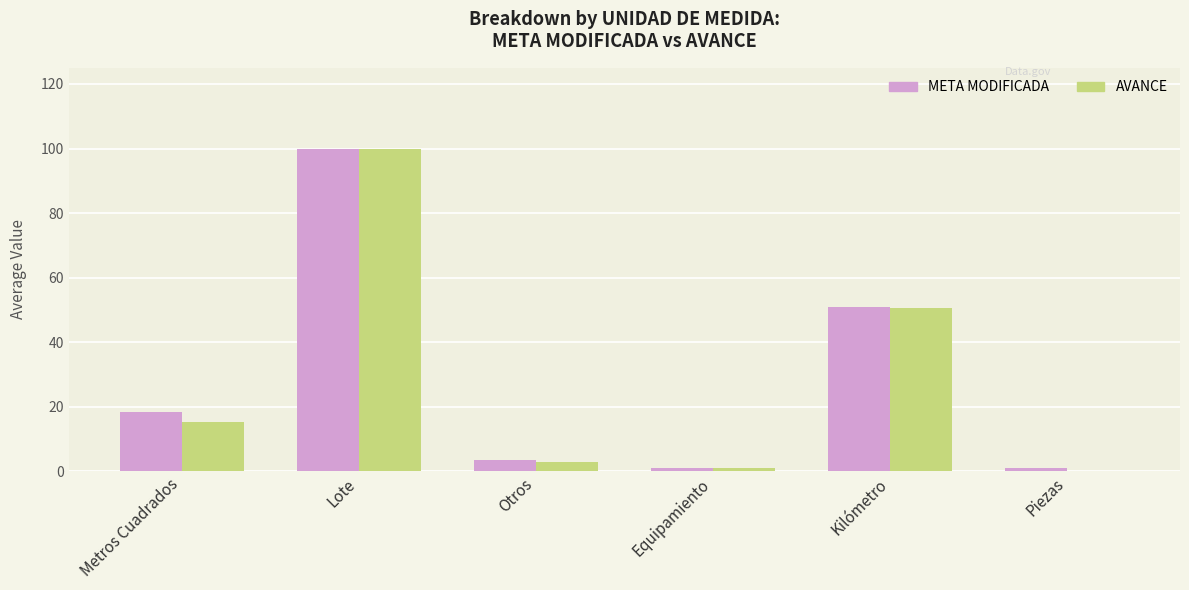

What is the maximum value for META MODIFICADA?

100.0